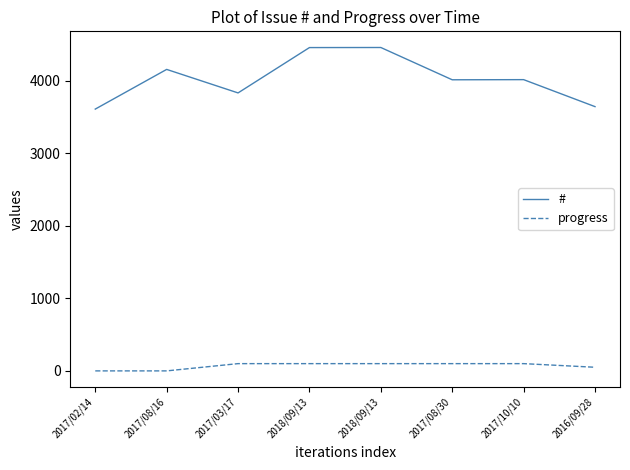

How many distinct data groups are displayed?

2